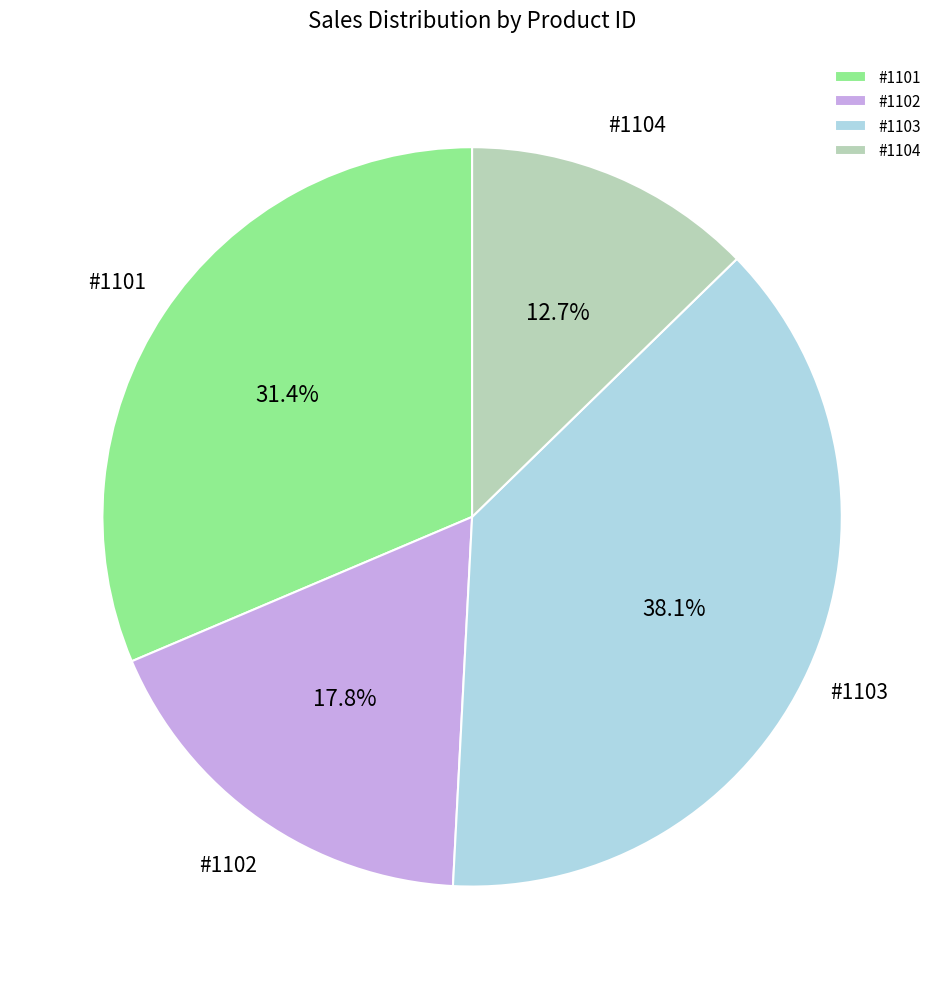

How many slices are in this pie chart?

4